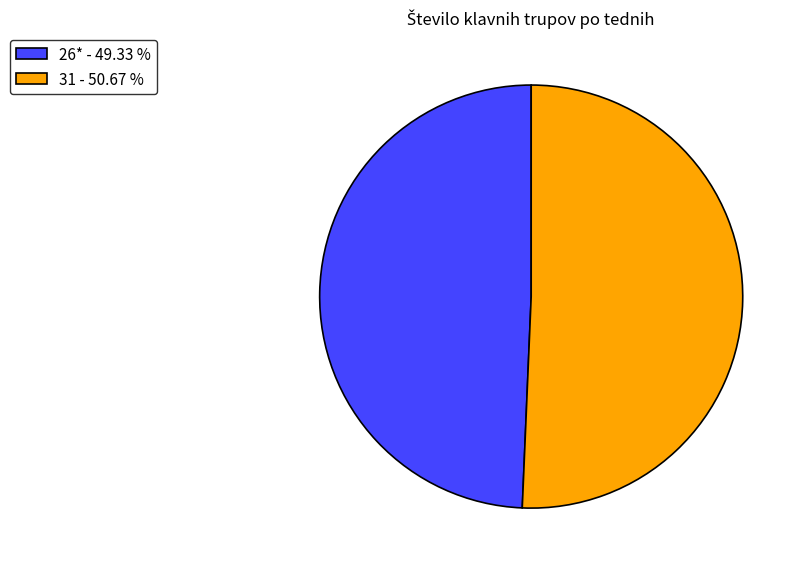

Is there a majority slice in this chart?

Yes